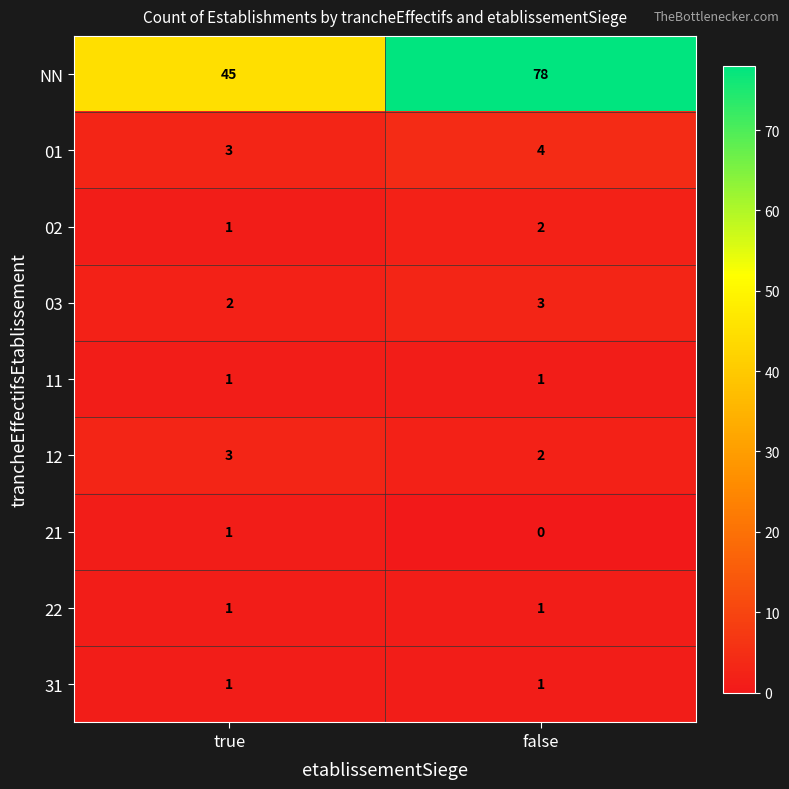

Where is 12 nearest to the value 2?

false